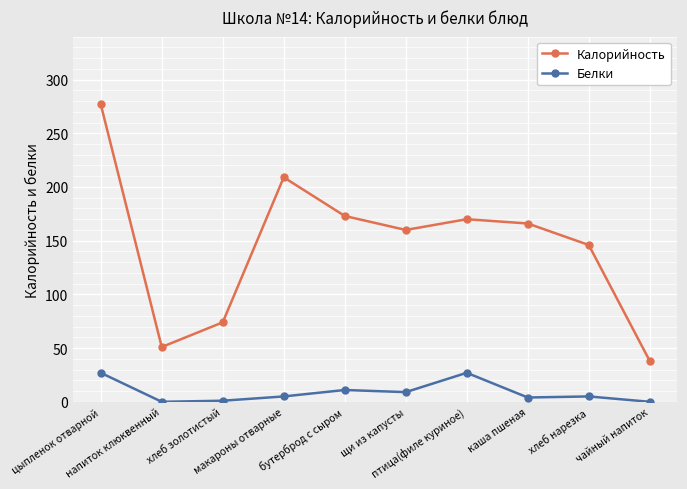

True or false: Калорийность has more than 1 interior local peaks.

True